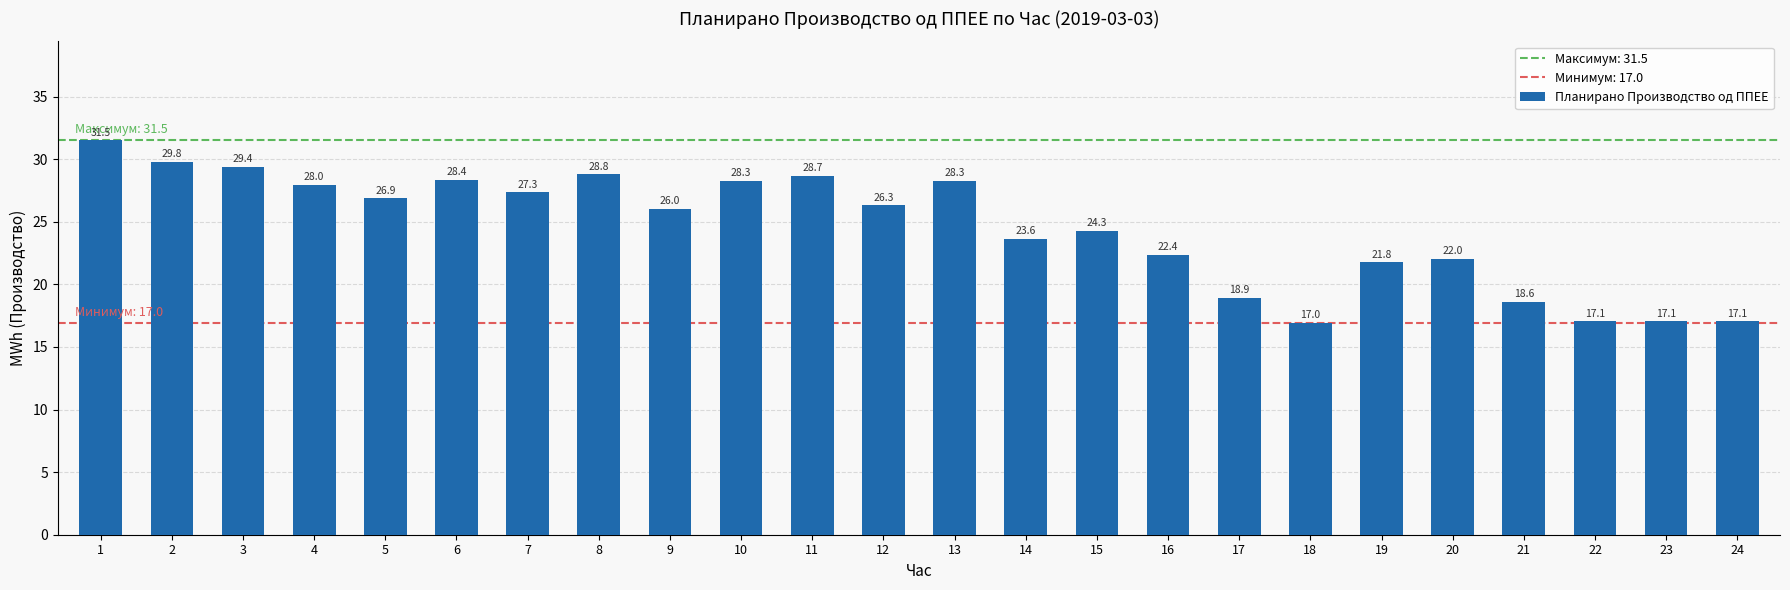

What is the value of the 15th bar from the left?

24.3